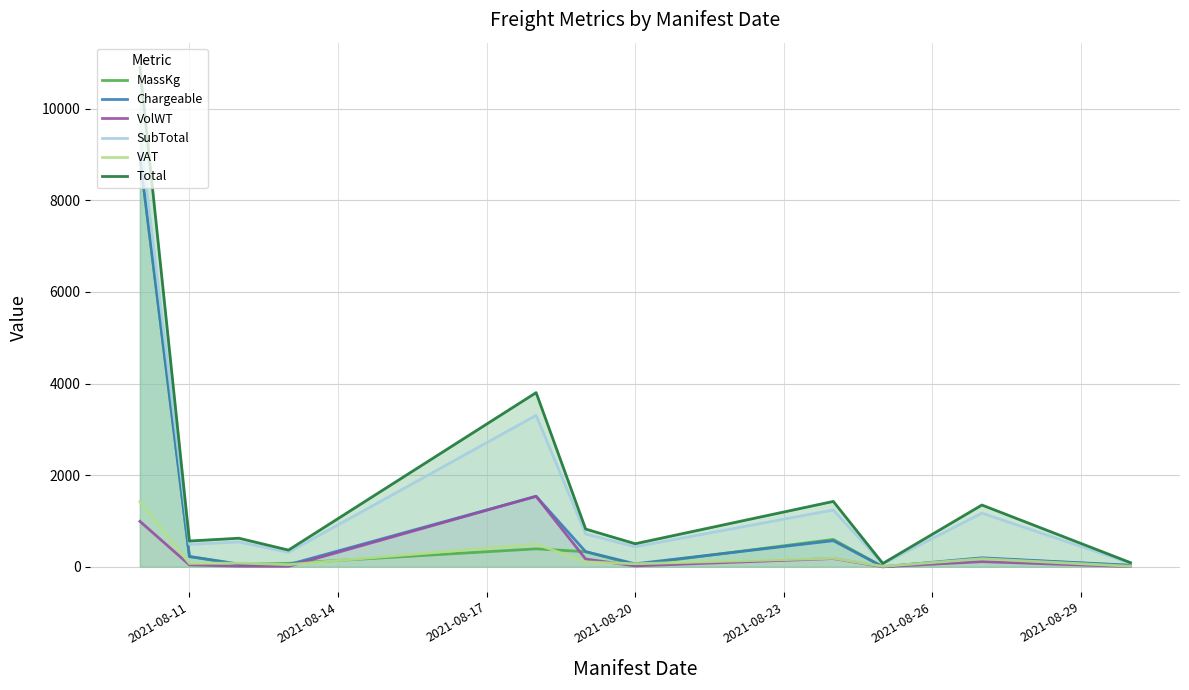

What is the average value of the SubTotal series?

1621.9